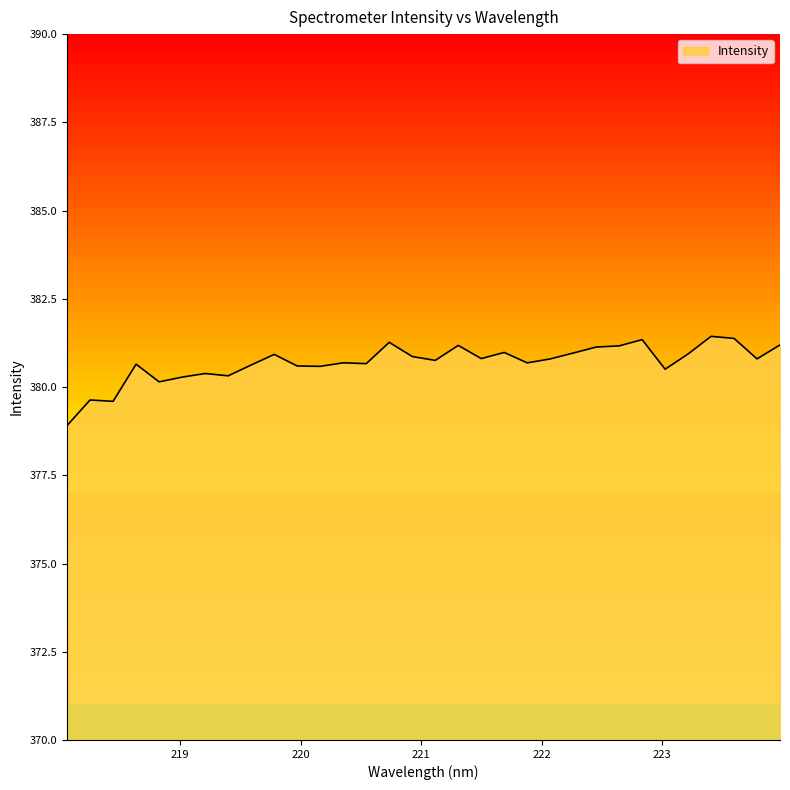

What is the maximum value shown in the chart?

381.4